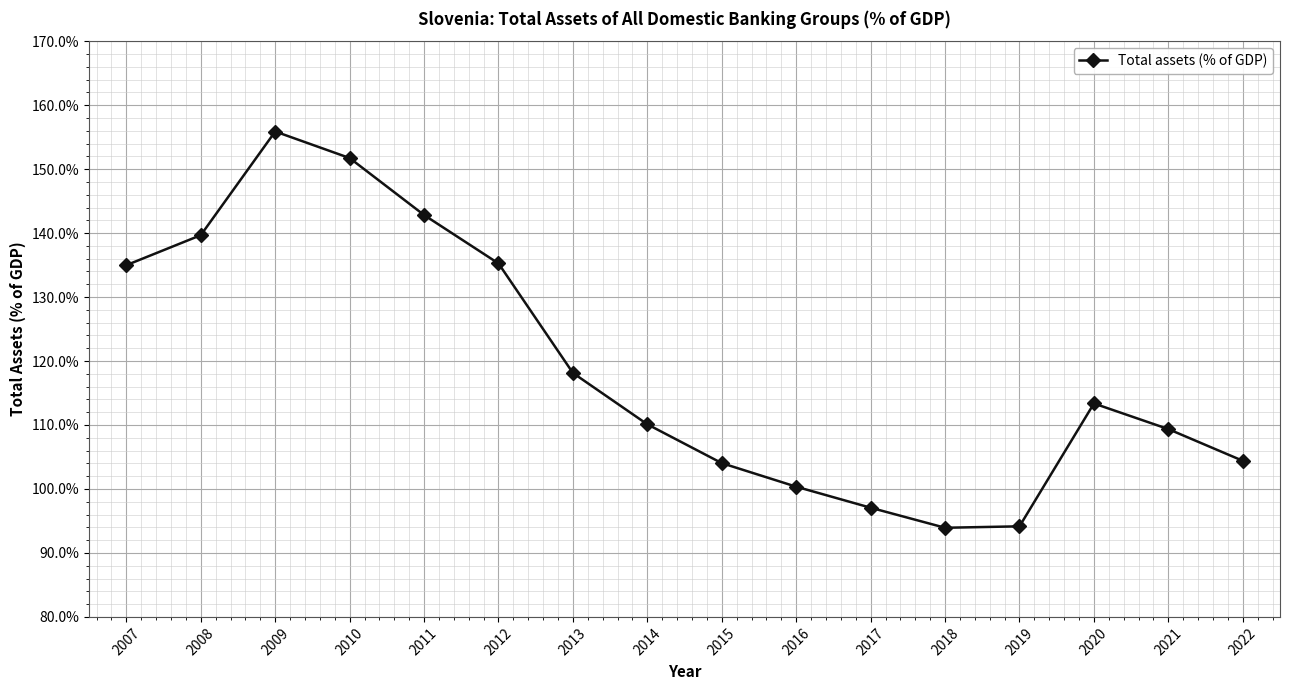

What is the difference between the maximum and second lowest values?

61.7